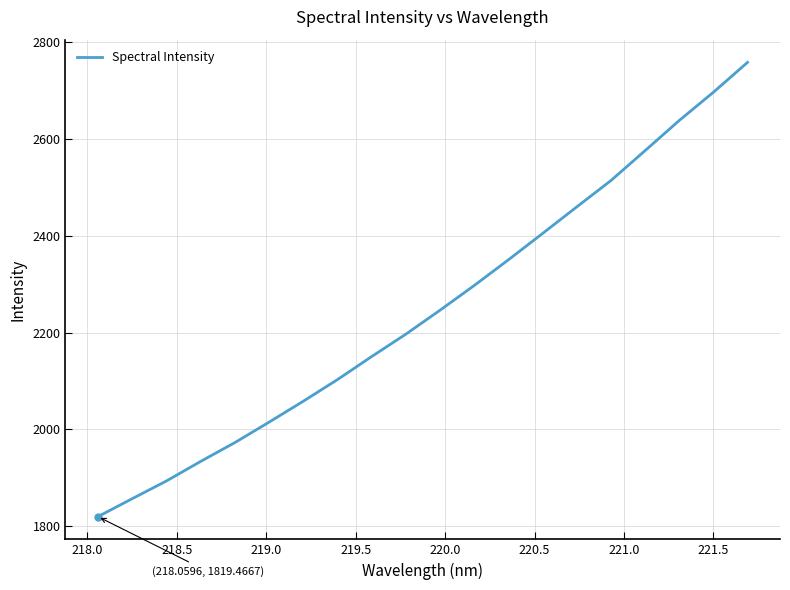

What is the minimum value shown in the chart?

1819.5